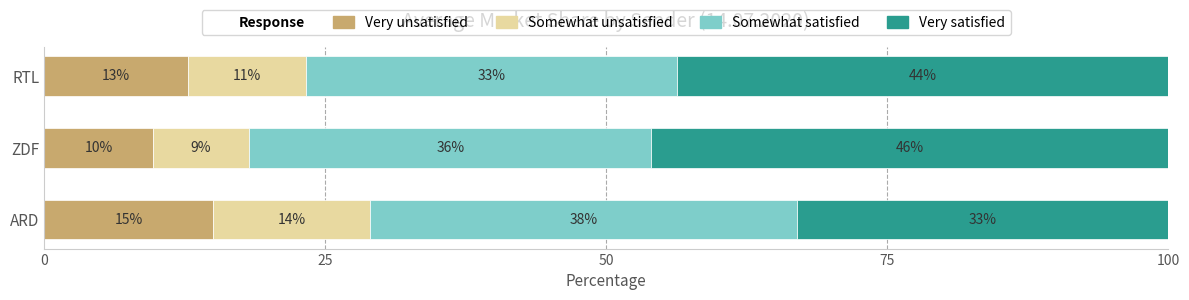

The value of Very unsatisfied at ARD is 8.1. True or false?

False